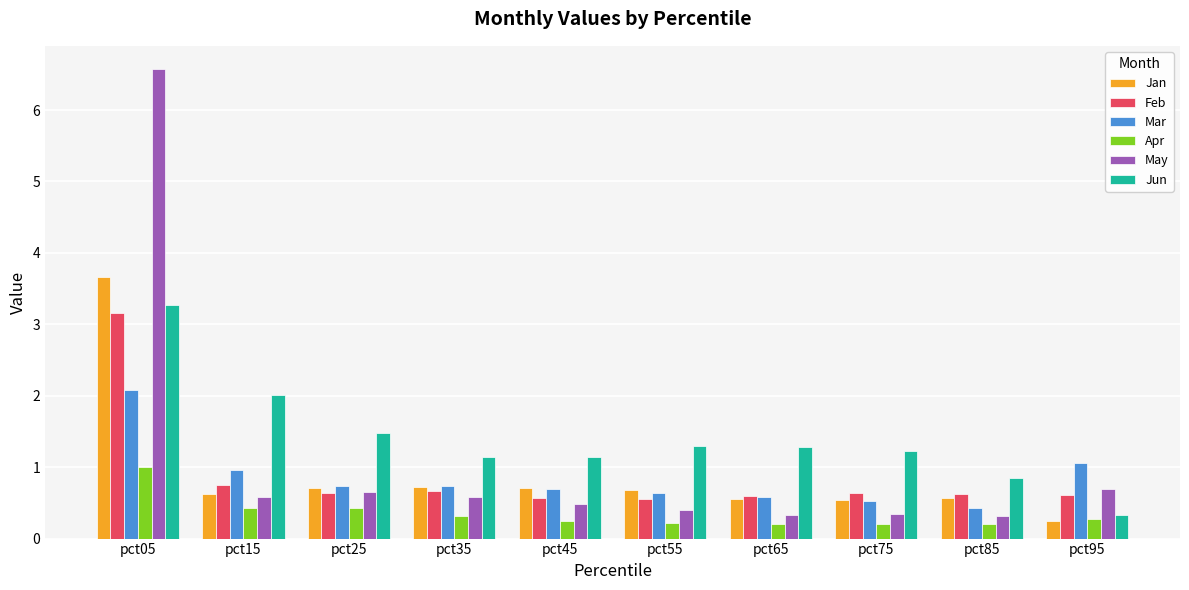

What is the value of the Apr bar at the 1st from the left?

1.0